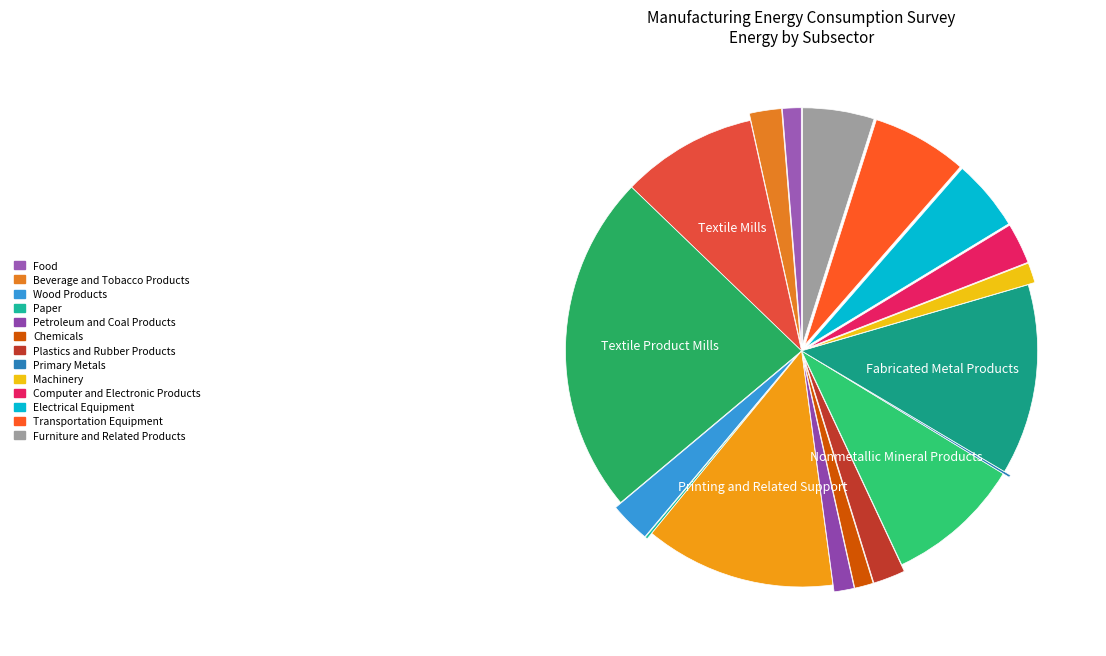

How many segments does this pie chart have?

18